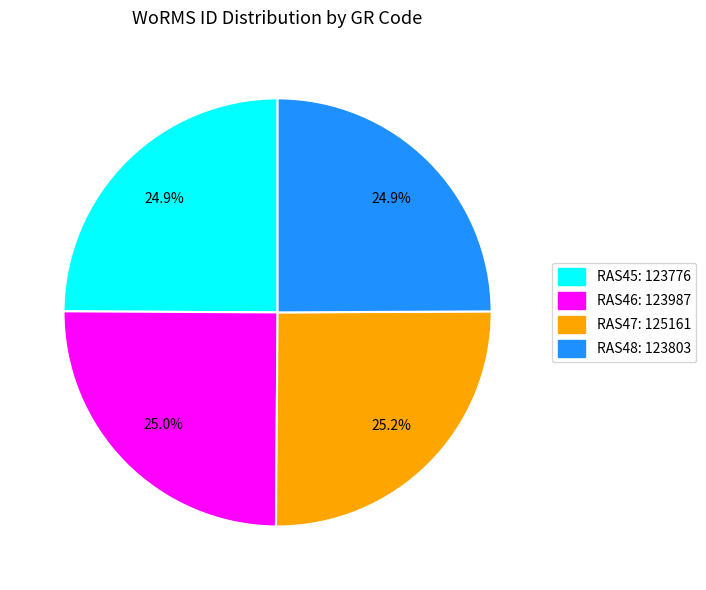

Does any single category account for the majority?

No